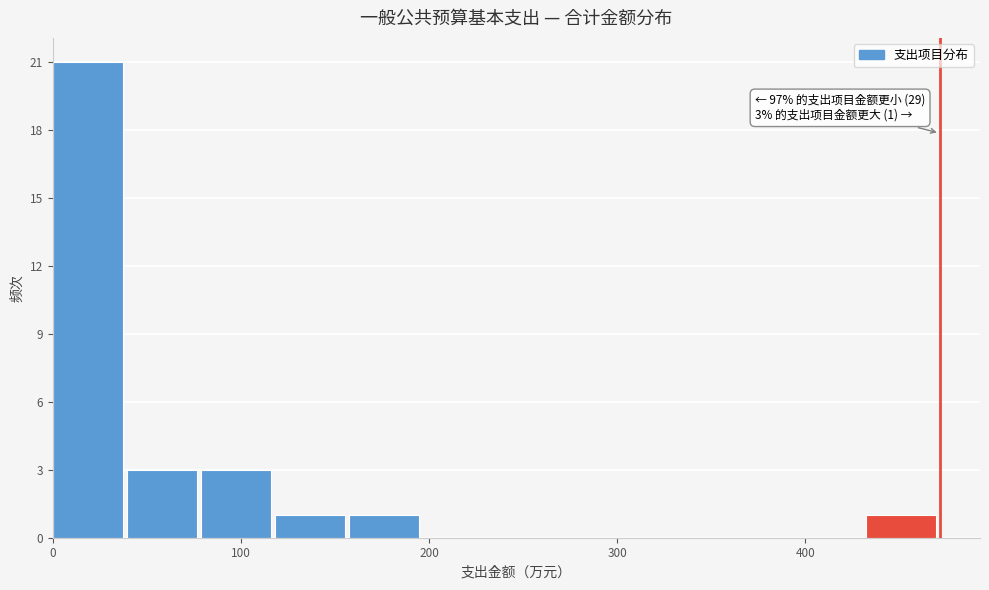

Read against the x-axis, roughly where is the centre of the tallest bar?

20